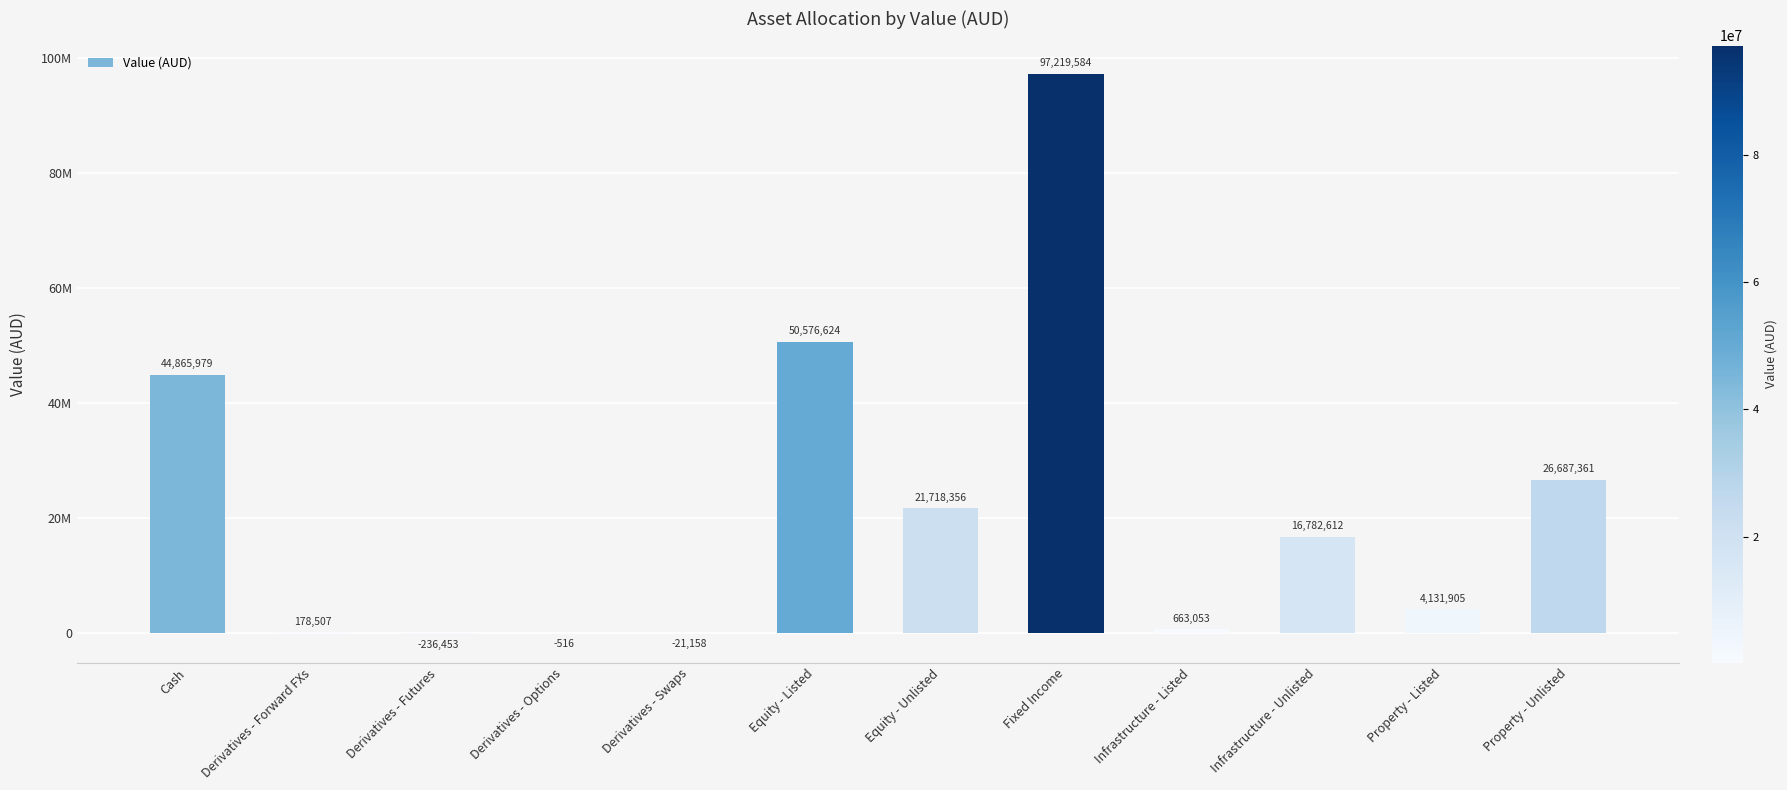

Are the bars horizontal?

No